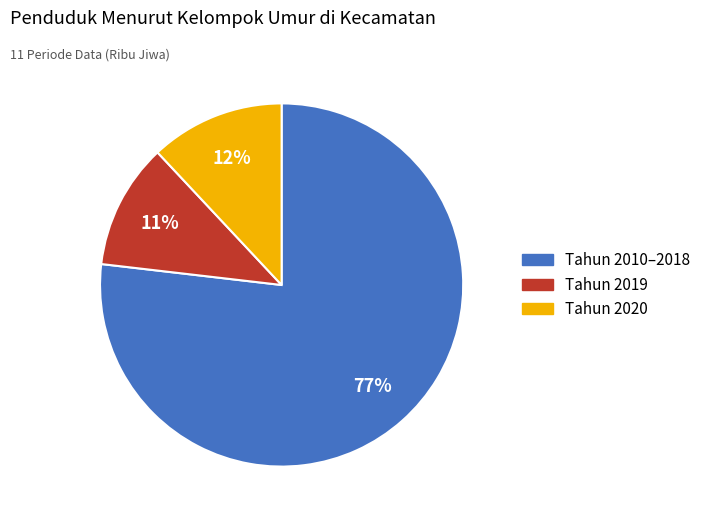

Is there a majority slice in this chart?

Yes